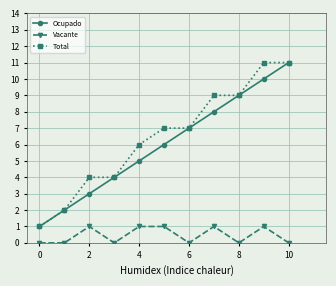

True or false: Vacante and Ocupado intersect in this chart.

False